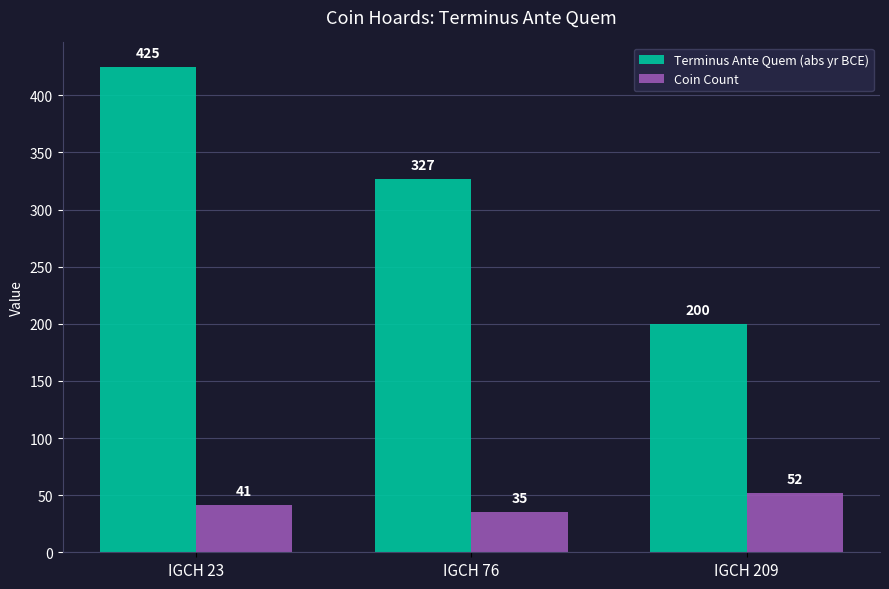

What is the difference between the maximum and second lowest values in the Coin Count series?

11